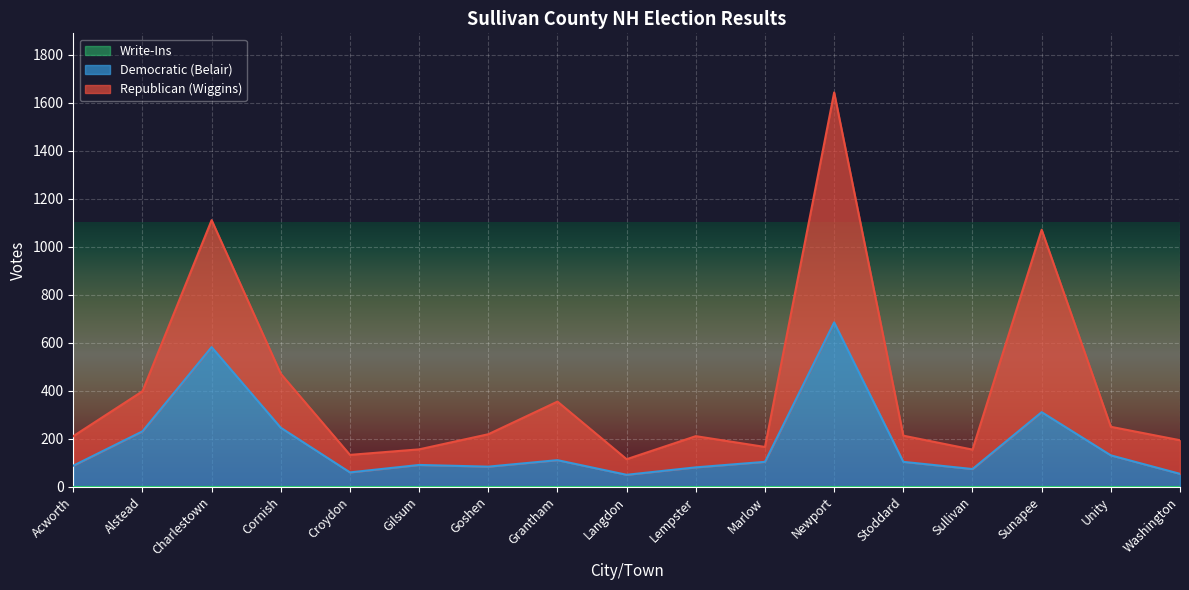

What is the total value across all series at Langdon?

114